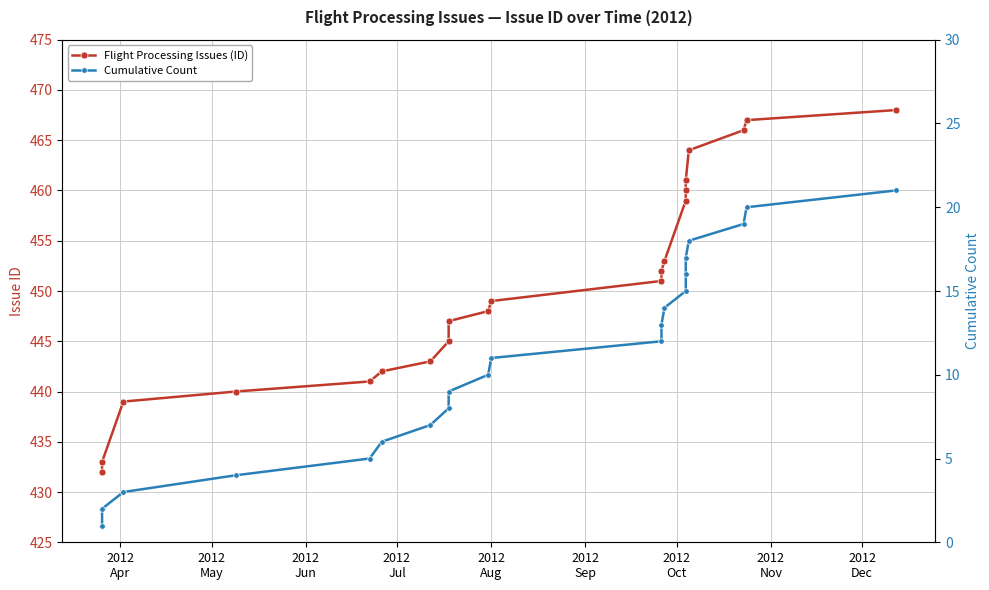

True or false: Flight Processing Issues (ID) has more than 1 points higher than both neighbors.

False